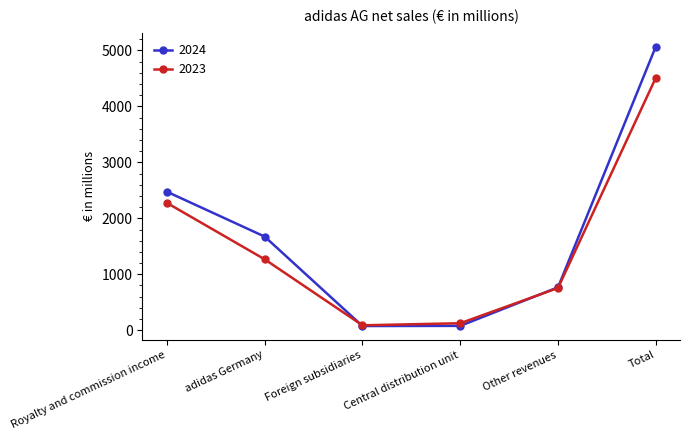

What is the highest value of the 2023 series?

4510